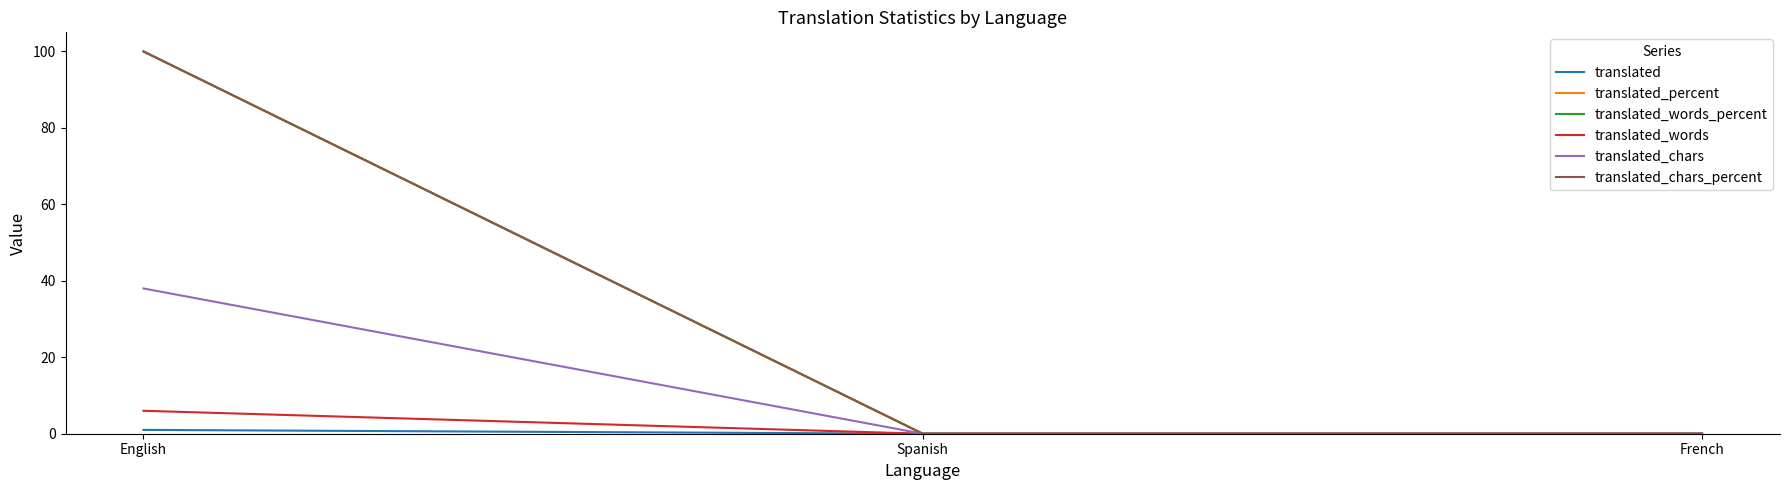

Which has a higher value, English or French?

English